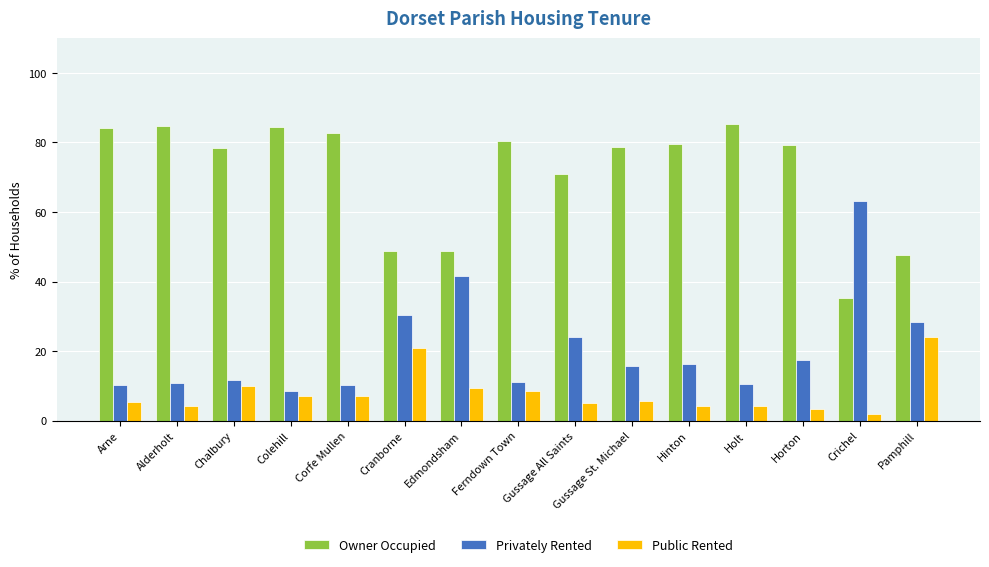

Is the value of Public Rented at Hinton greater than the value of Owner Occupied at Hinton?

No